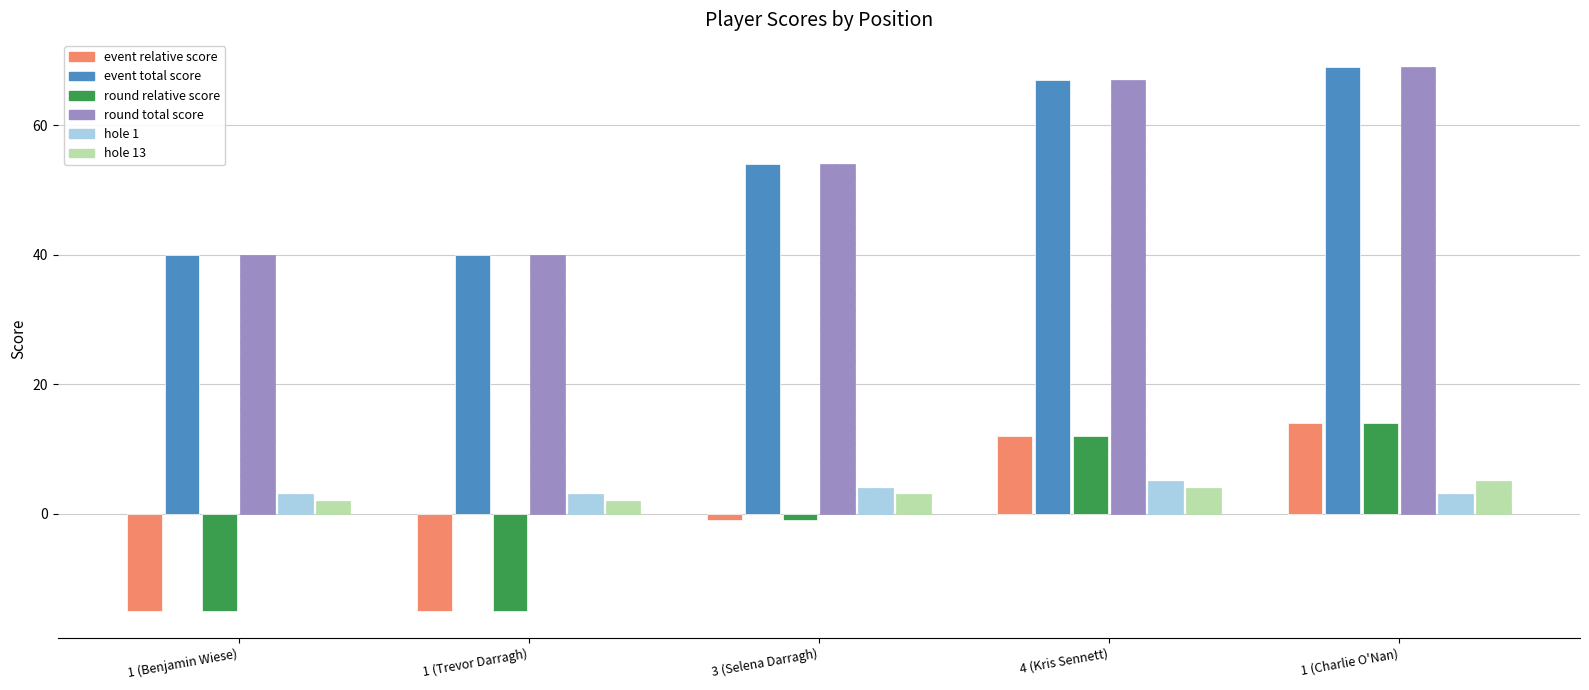

What is the total value across all series at 1 (Benjamin Wiese)?

55